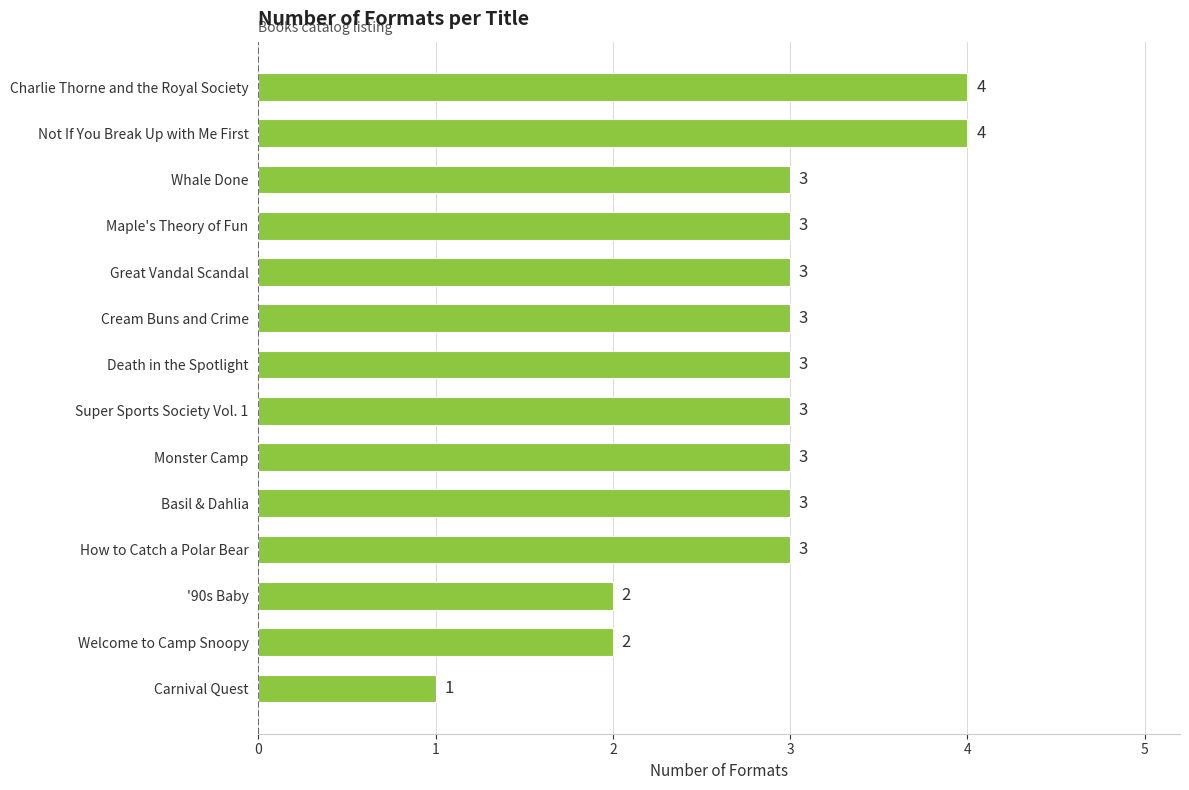

Which category has the lowest value across all series?

Carnival Quest